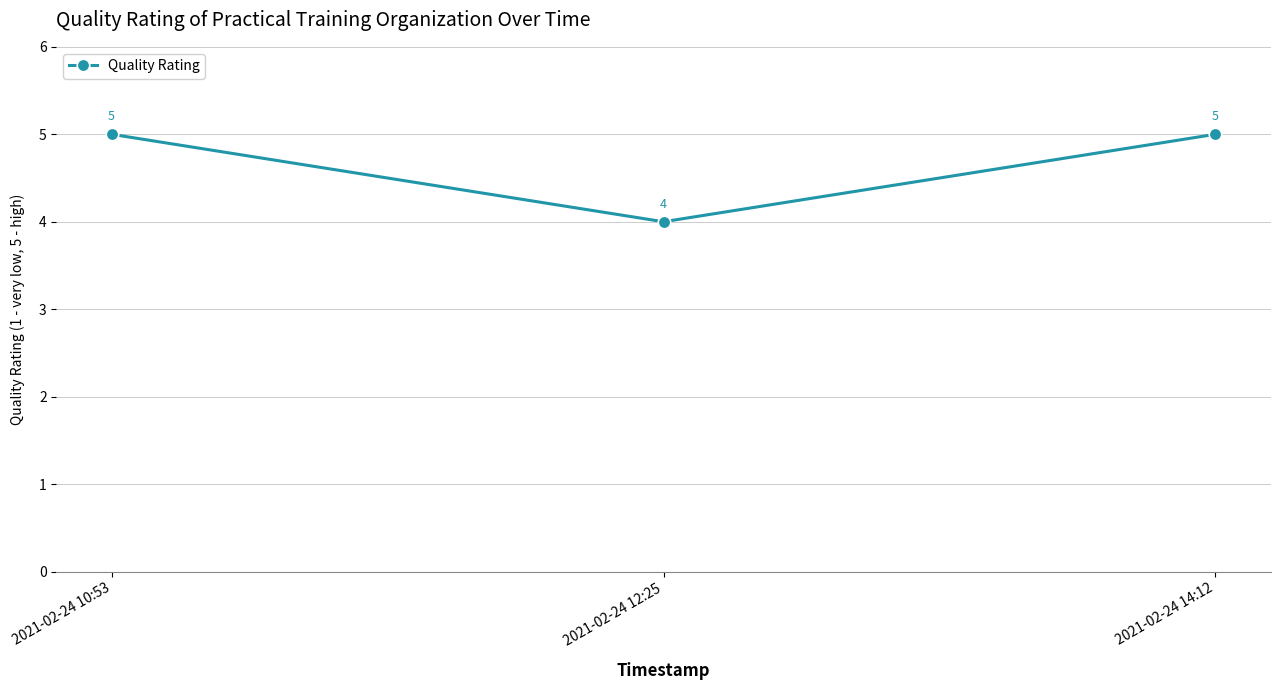

The value at 2021-02-24 10:53 is 5. True or false?

True